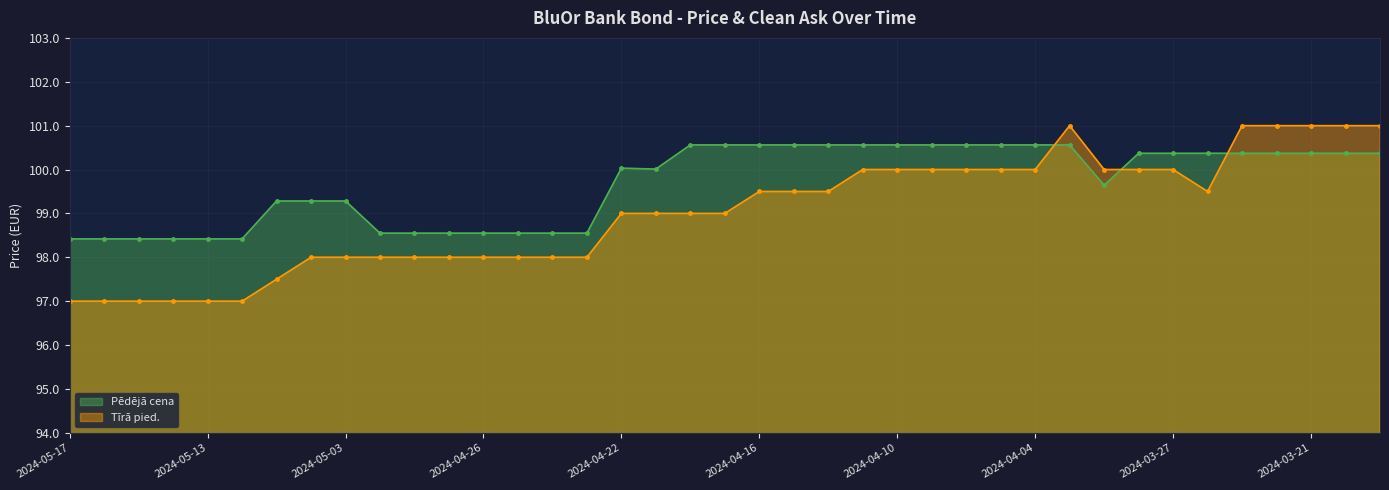

Where does the Pēdējā cena series first go above 100?

2024-04-22